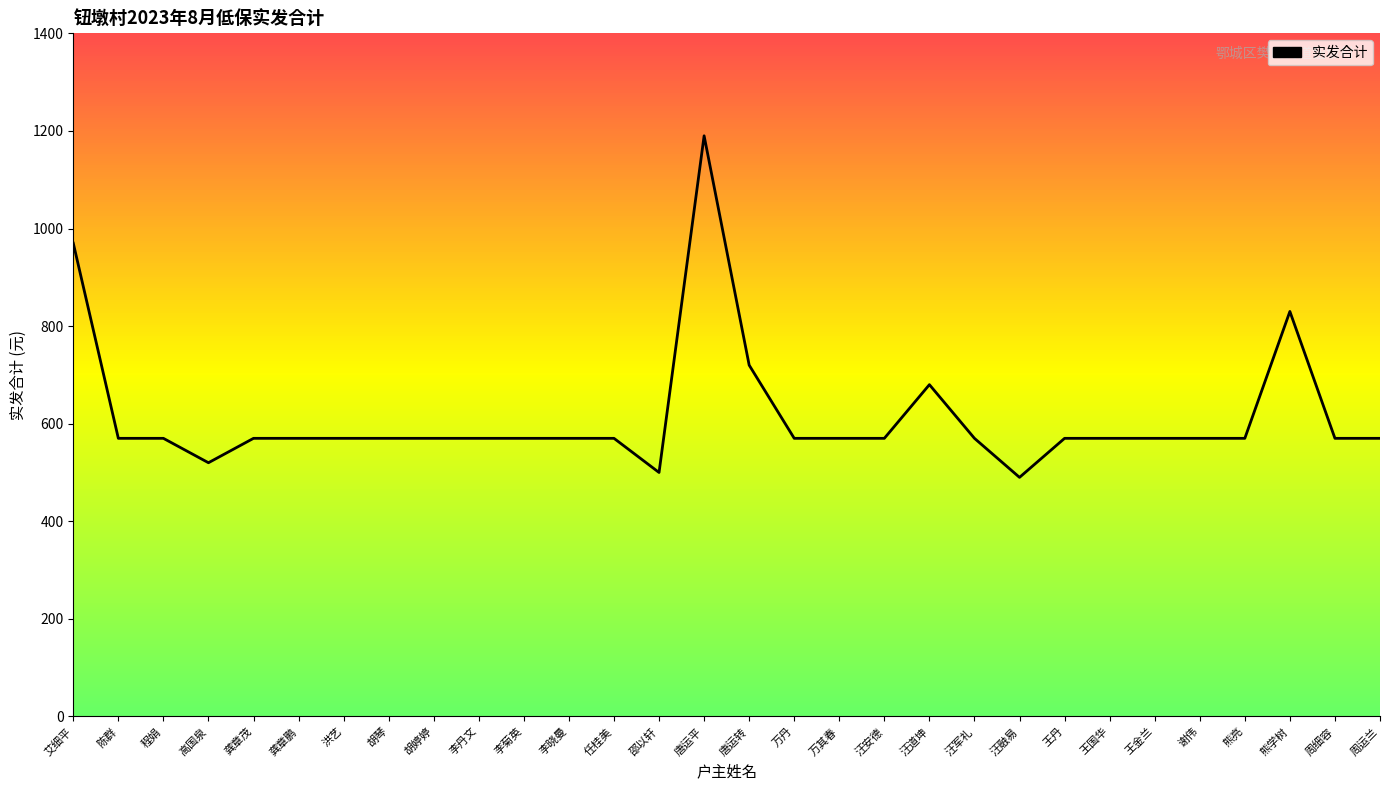

What is the greatest value displayed?

1190